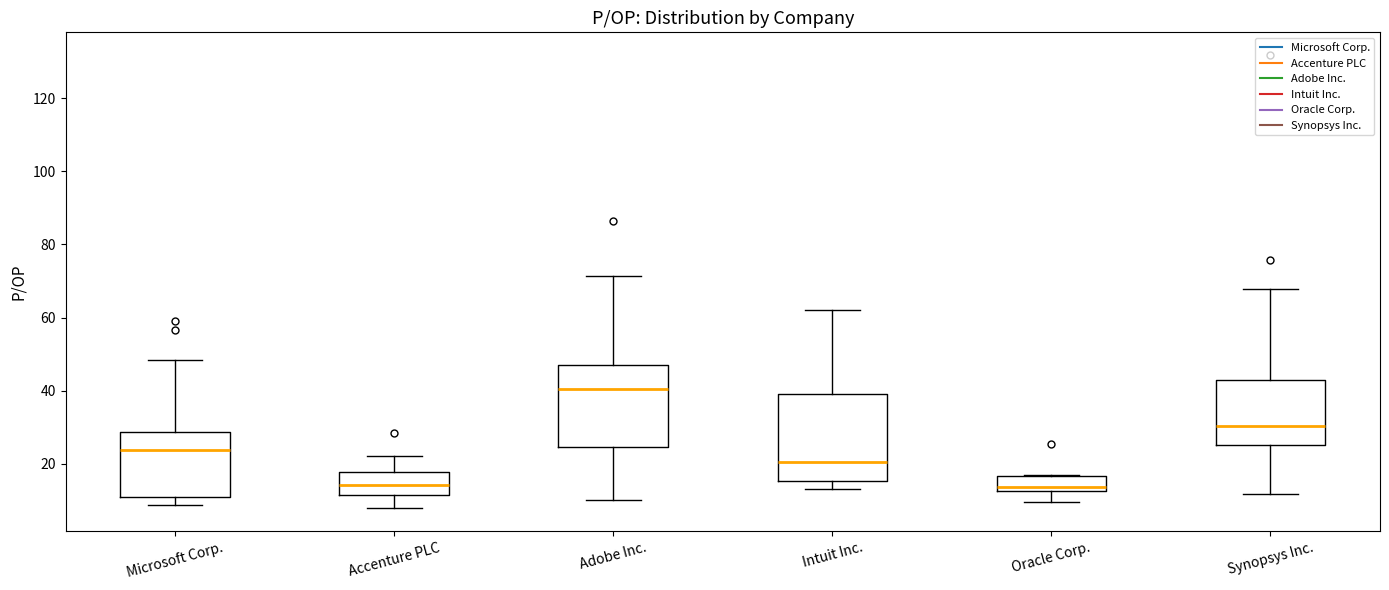

Where is the lower edge of the box for Oracle Corp. on the y-axis? The values are not printed on the chart, so give them approximately, as read against the axis.

12